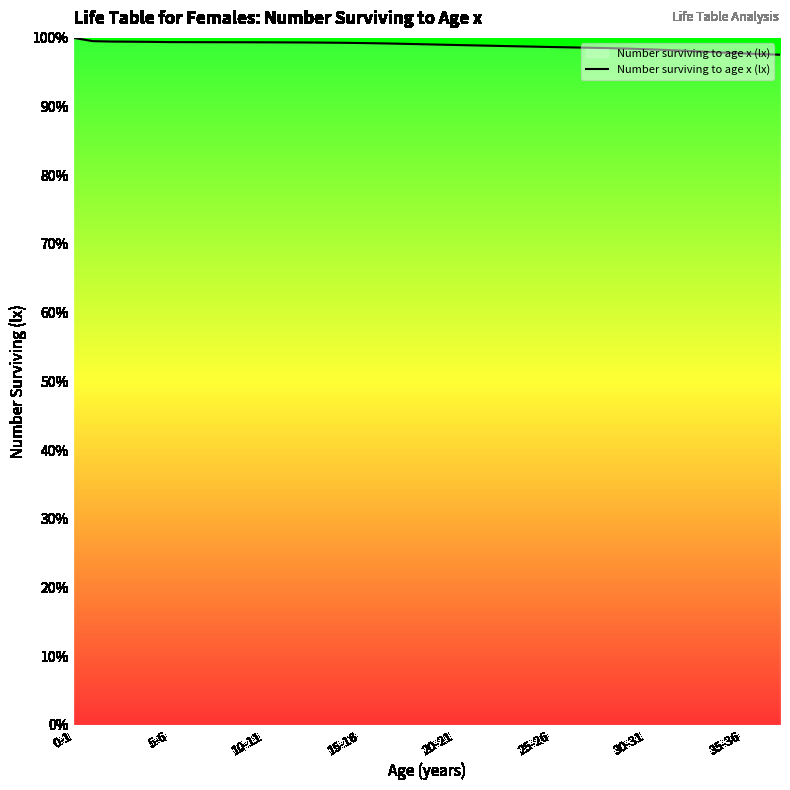

What is the difference between the maximum and minimum values?

2.5